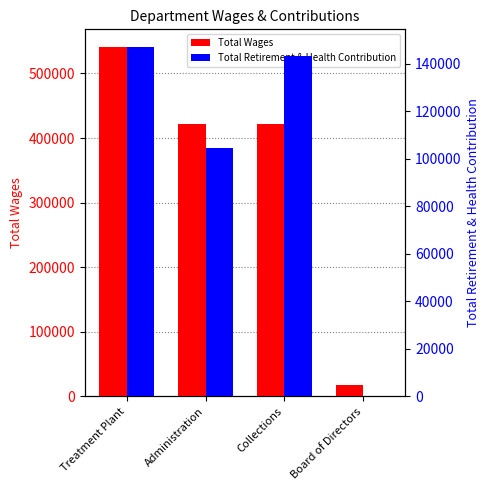

What is the highest value of the Total Retirement & Health Contribution series?

147030.5